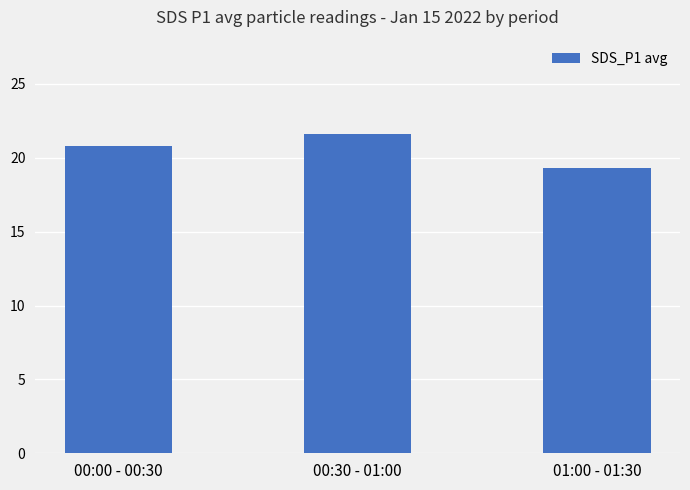

Which label corresponds to the smallest value in the chart?

01:00 - 01:30